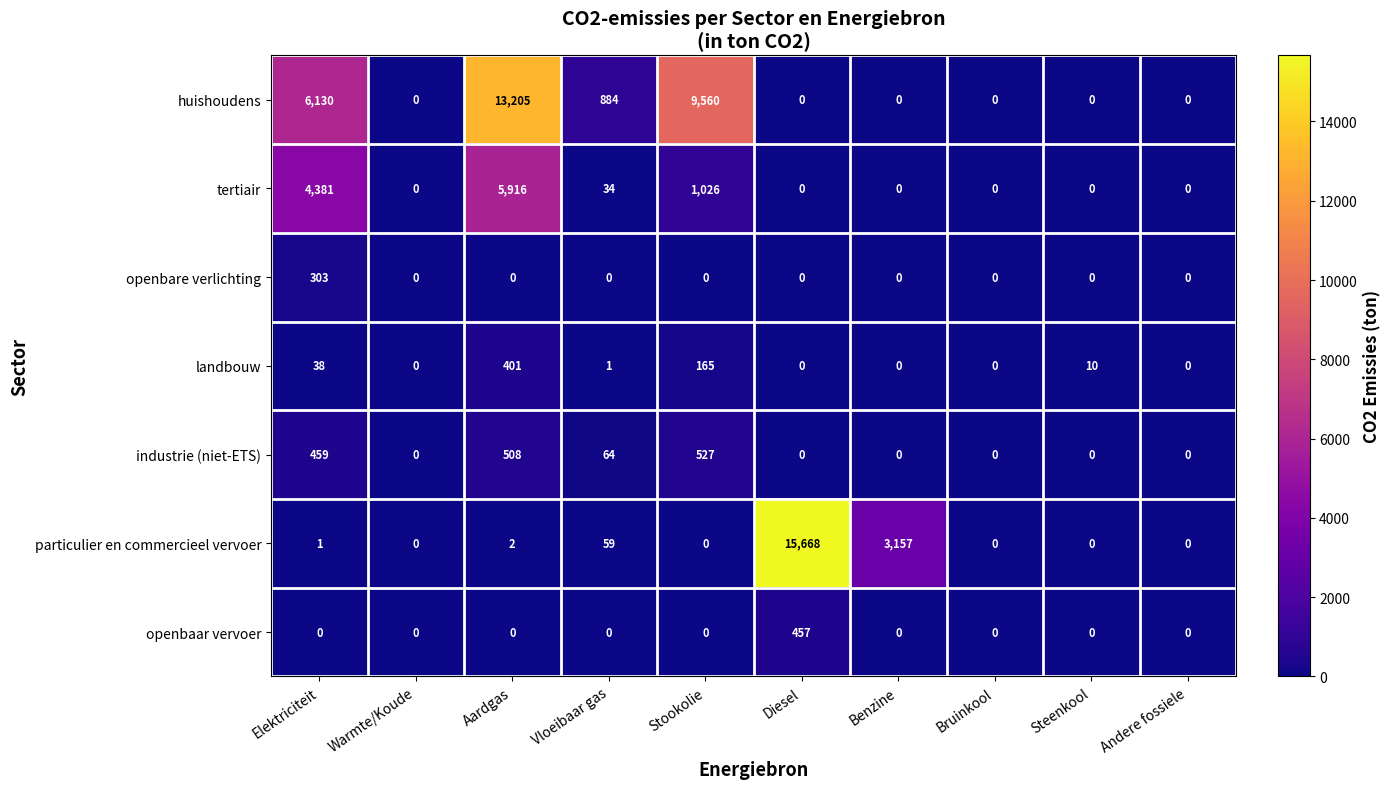

What is the difference between the maximum and minimum values in the landbouw series?

401